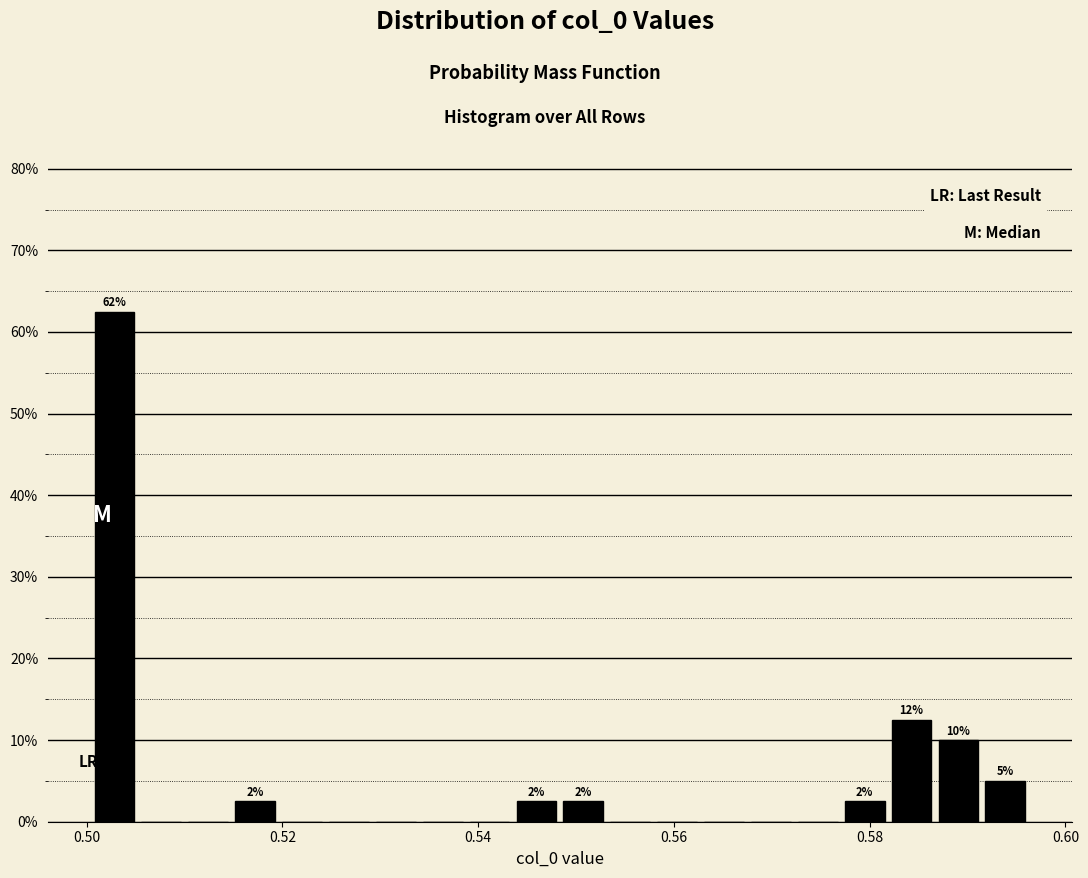

Around what value on the x-axis is the tallest bar? Give the approximate position of its centre, as read against the axis.

0.502